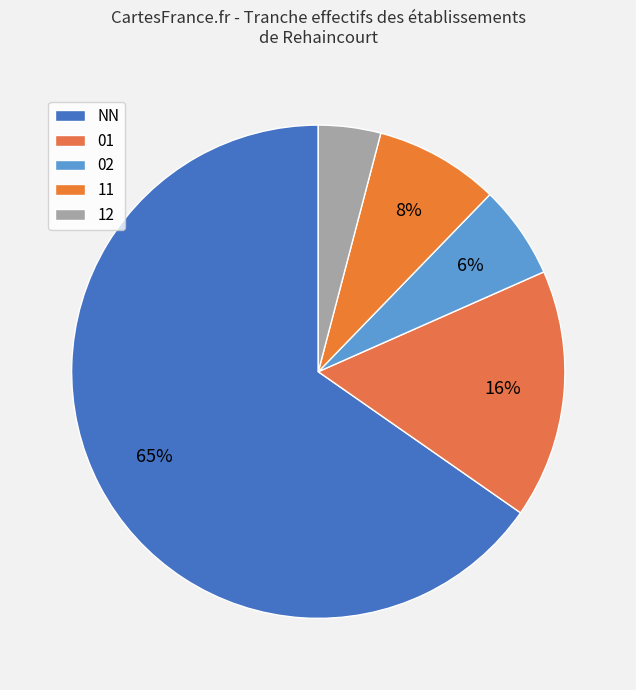

What percentage is the NN slice, to the nearest percent?

65%